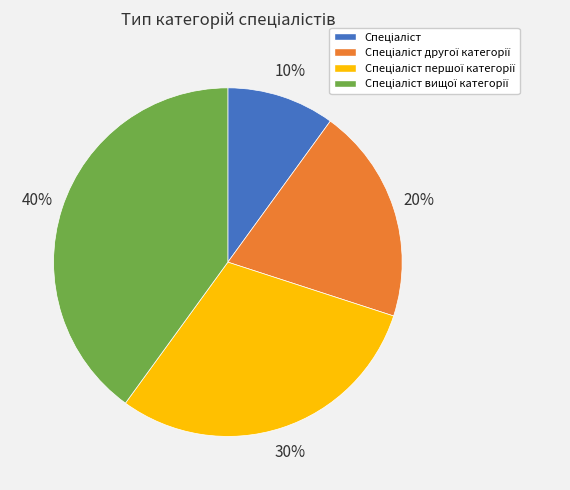

Is there any slice that represents more than half of the pie?

No